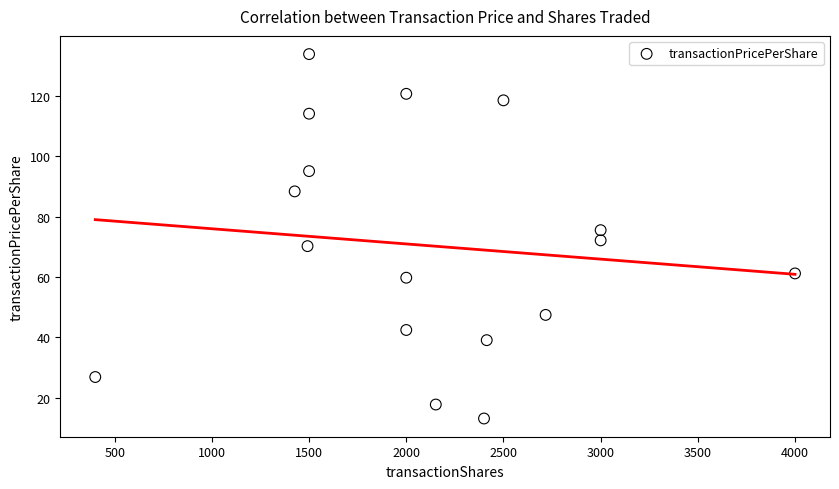

What is the range of X values (max minus min)?

3600.0